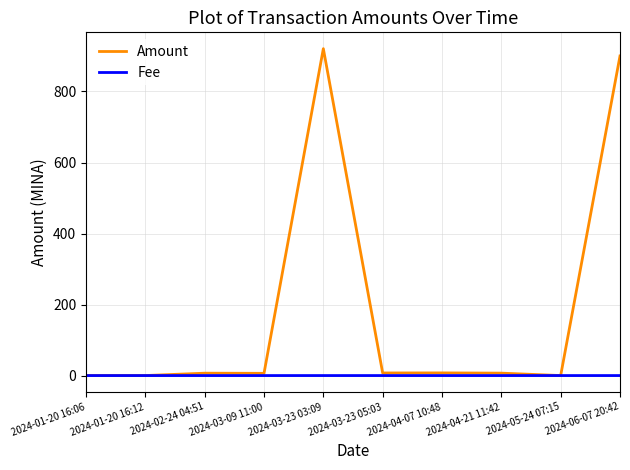

Where does the Amount series first go above 6?

2024-02-24 04:51